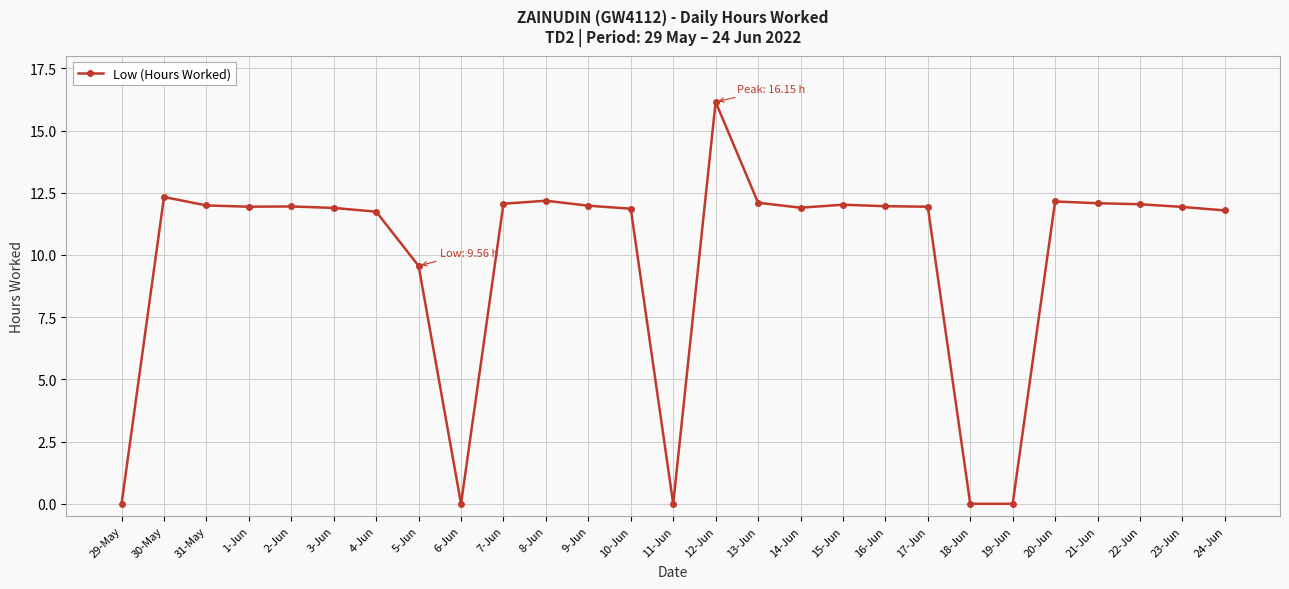

How many values exceed 11?

21